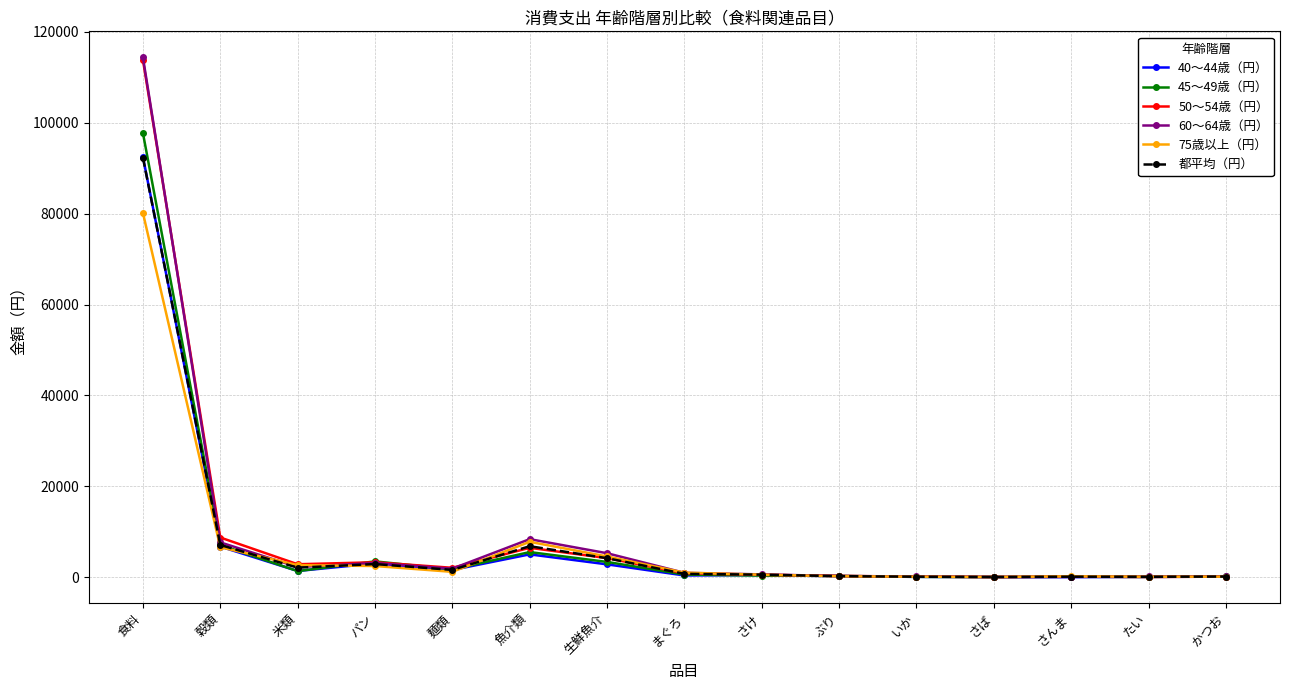

Which series has the largest range (max minus min)?

60～64歳（円）